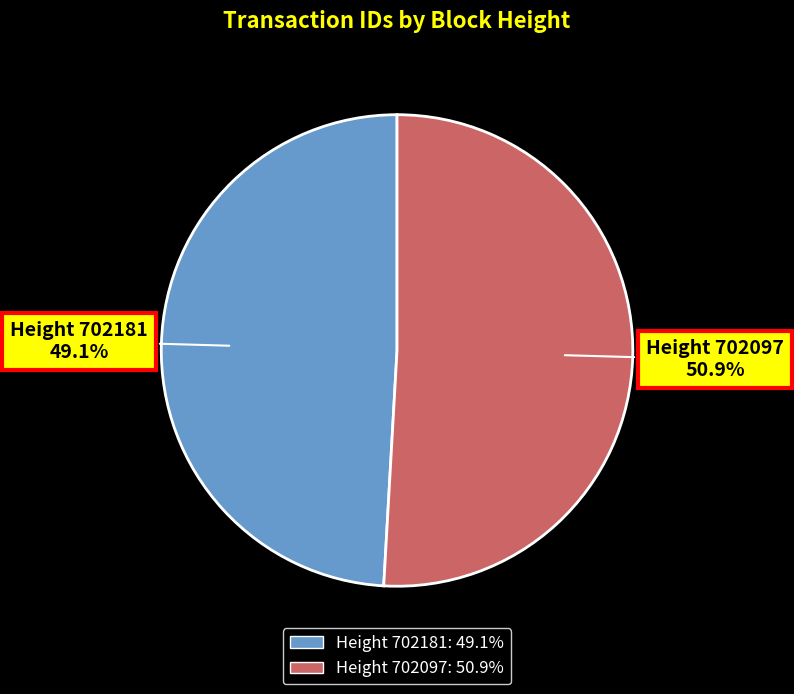

Is there any slice that represents more than half of the pie?

Yes